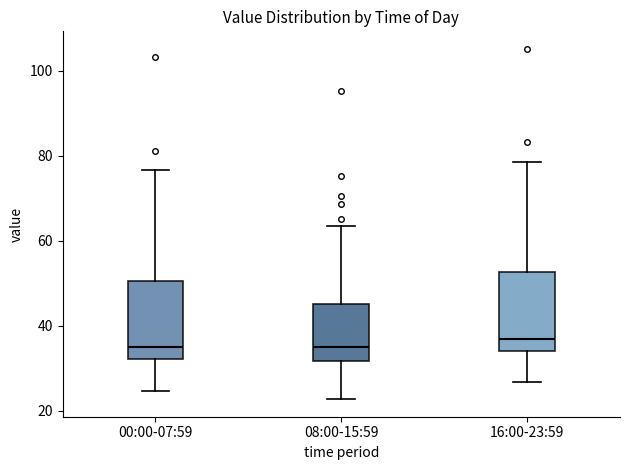

Where is the upper edge of the box for 00:00-07:59 on the y-axis? The values are not printed on the chart, so give them approximately, as read against the axis.

50